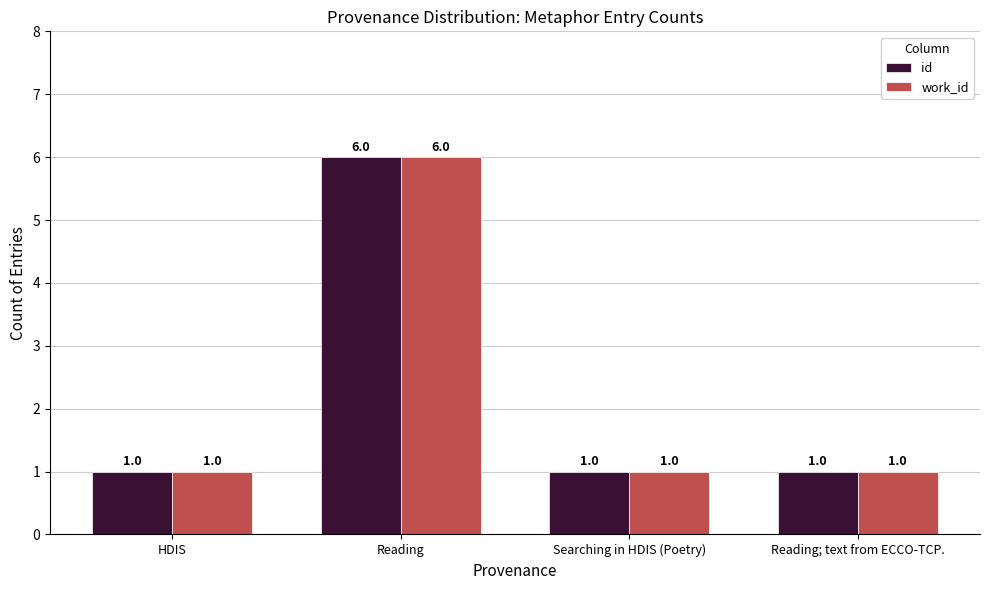

The id series shows 1 at Reading; text from ECCO-TCP.. True or false?

True